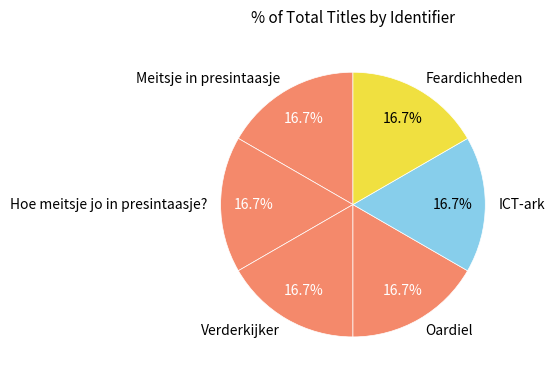

To the nearest percent, what is the average slice percentage?

17%